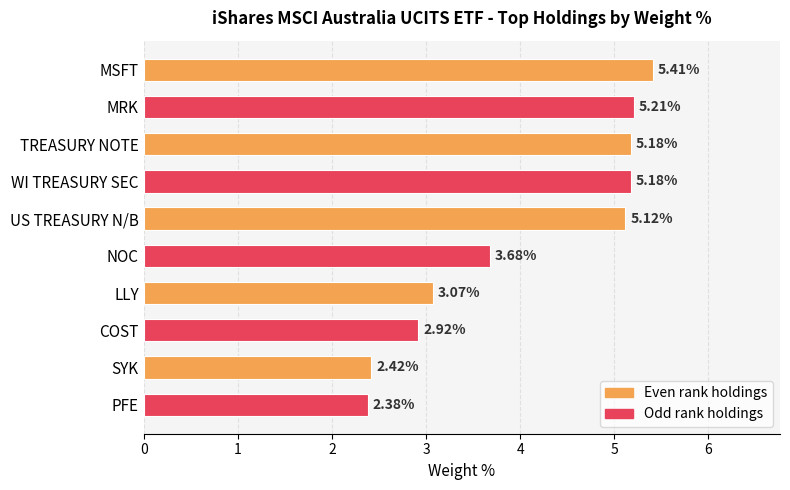

Which has a higher value, LLY or NOC?

NOC